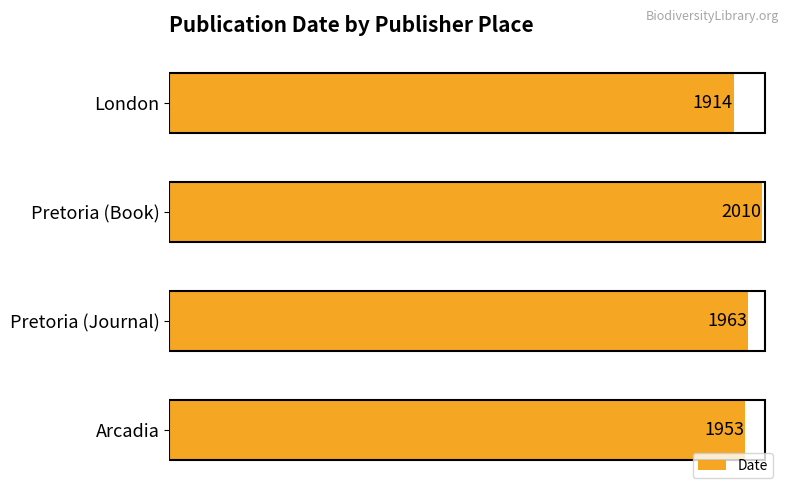

How many bars are there in total?

4